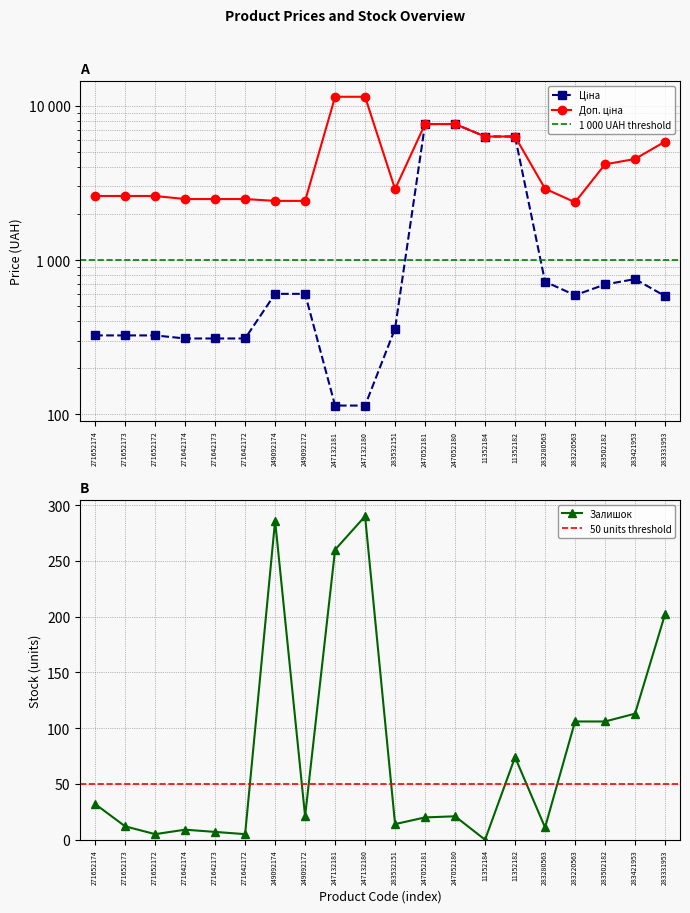

What is the sum of all Доп. ціна values?

93368.3